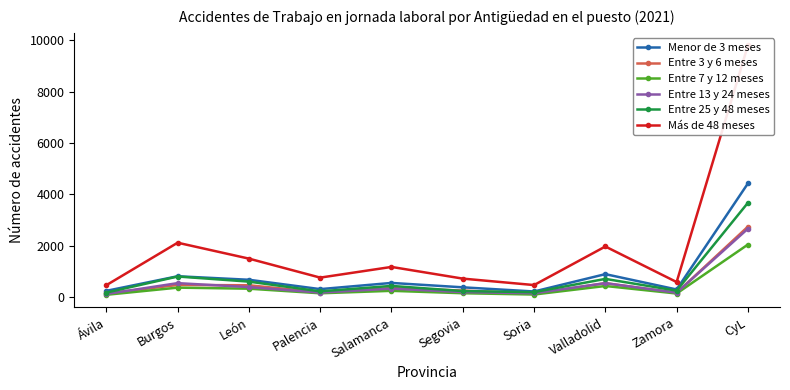

Rank the series at Ávila from highest to lowest value.

Más de 48 meses, Menor de 3 meses, Entre 25 y 48 meses, Entre 3 y 6 meses, Entre 13 y 24 meses, Entre 7 y 12 meses